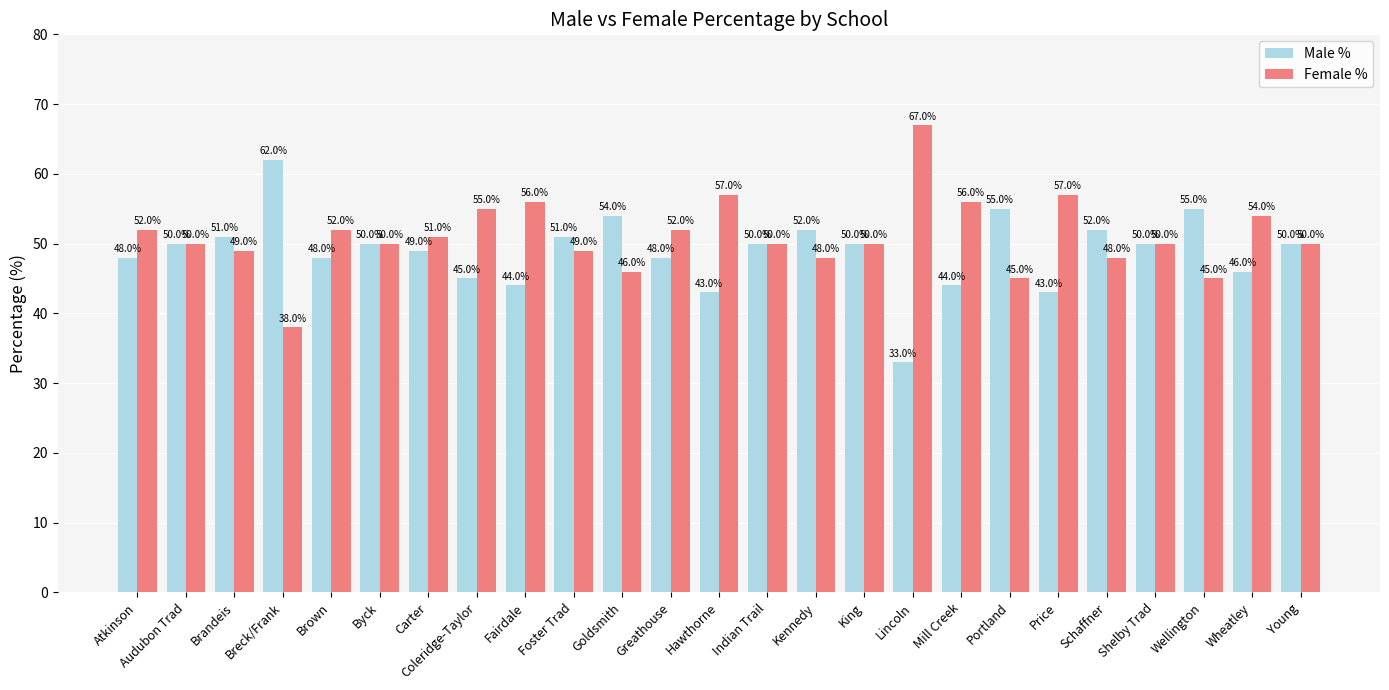

True or false: Male % has a value of 44.0 at Fairdale.

True